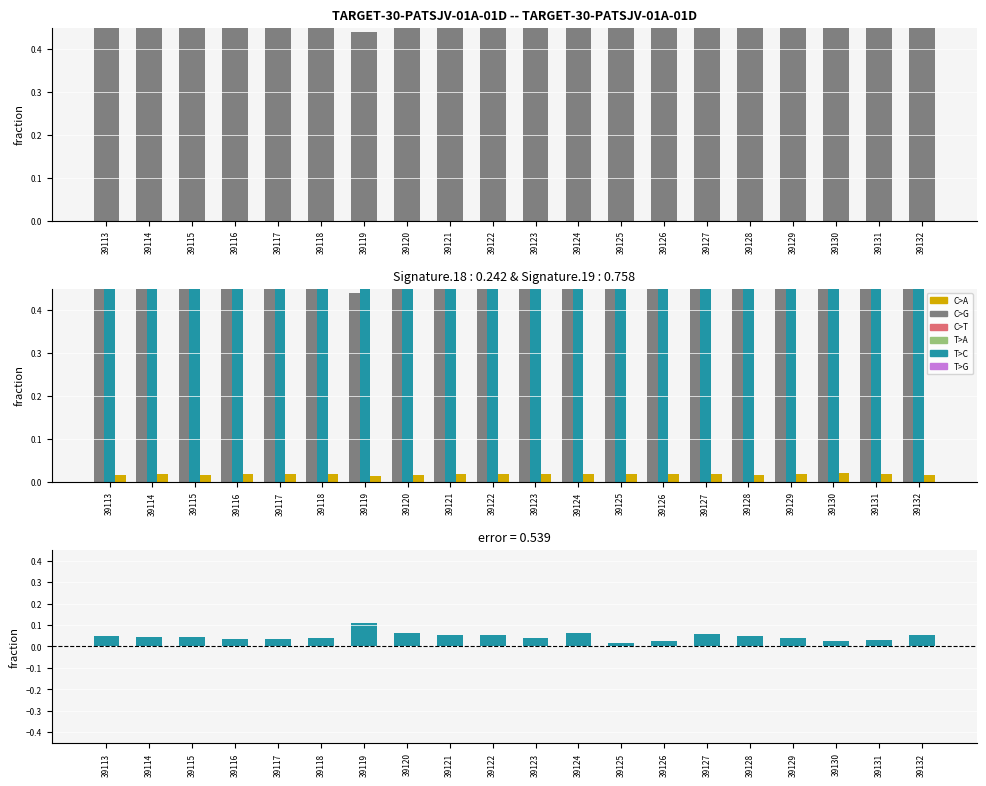

Reading right to left, transcribe all the data shown in this chart.

col_5: 0.5	0.5	0.5	0.5	0.5	0.5	0.5	0.5	0.5	0.5	0.5	0.5	0.5	0.4	0.5	0.5	0.5	0.5	0.5	0.5
col_4: 0.5	0.5	0.5	0.5	0.5	0.5	0.5	0.5	0.5	0.5	0.5	0.5	0.5	0.5	0.5	0.5	0.5	0.5	0.5	0.5
col_6: 0.0	0.0	0.0	0.0	0.0	0.0	0.0	0.0	0.0	0.0	0.0	0.0	0.0	0.0	0.0	0.0	0.0	0.0	0.0	0.0
col_4 - col_5: 0.1	0.0	0.0	0.0	0.0	0.1	0.0	0.0	0.1	0.0	0.1	0.1	0.1	0.1	0.0	0.0	0.0	0.0	0.0	0.0